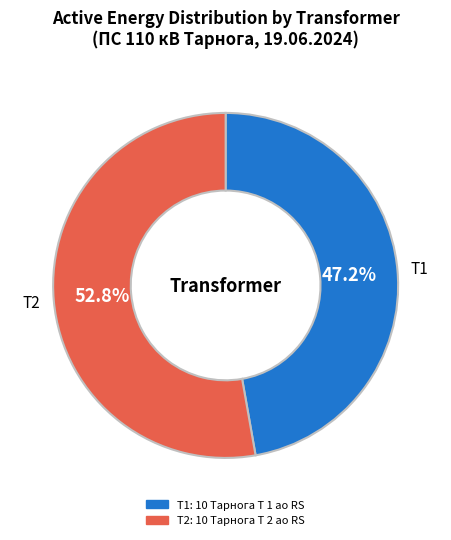

Count the number of slices in the pie.

2